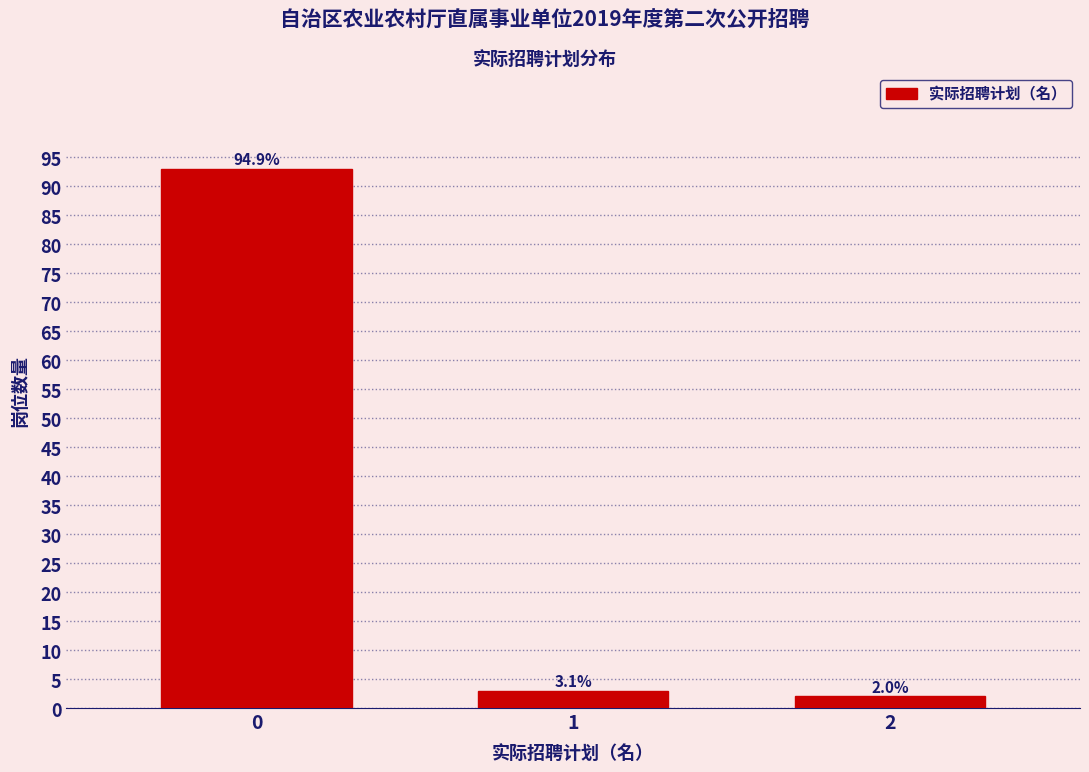

Does the chart contain any negative values?

No